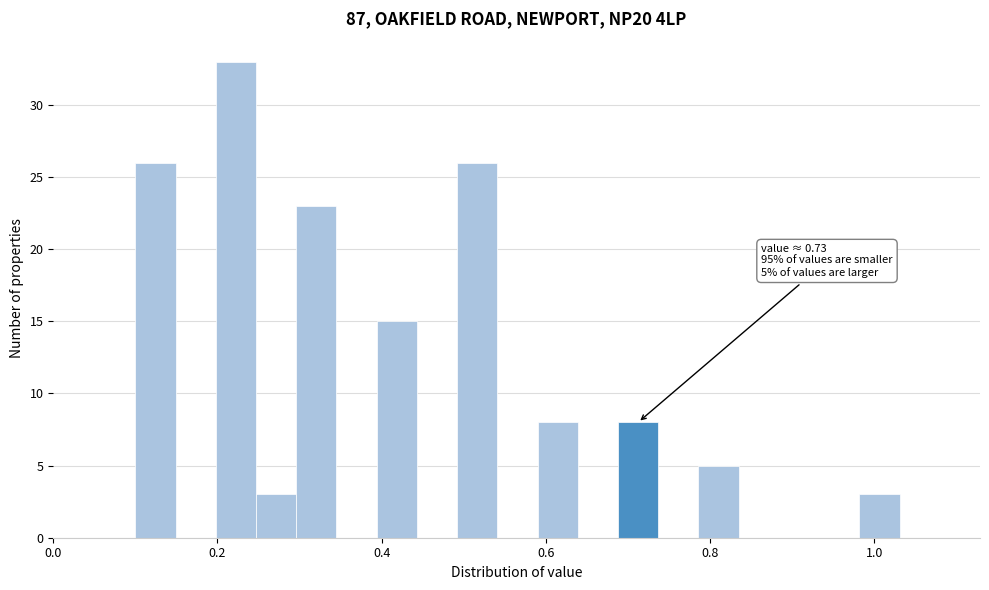

Around what value on the x-axis is the tallest bar? Give the approximate position of its centre, as read against the axis.

0.22